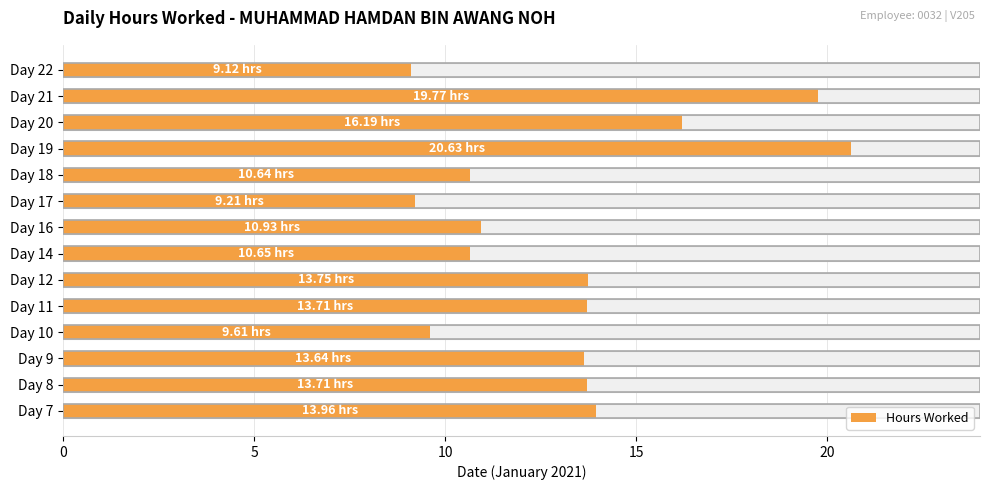

What is the difference between the maximum and minimum values?

11.5